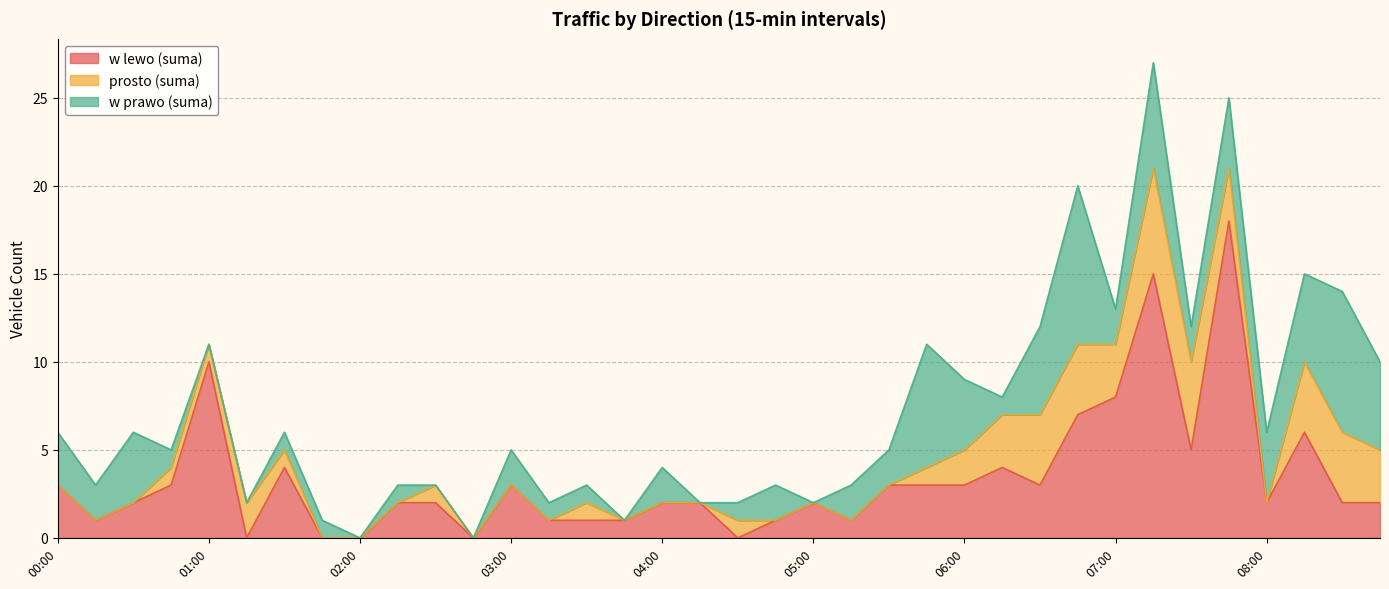

Is the value of w prawo (suma) at 03:30 greater than the value of prosto (suma) at 03:30?

No